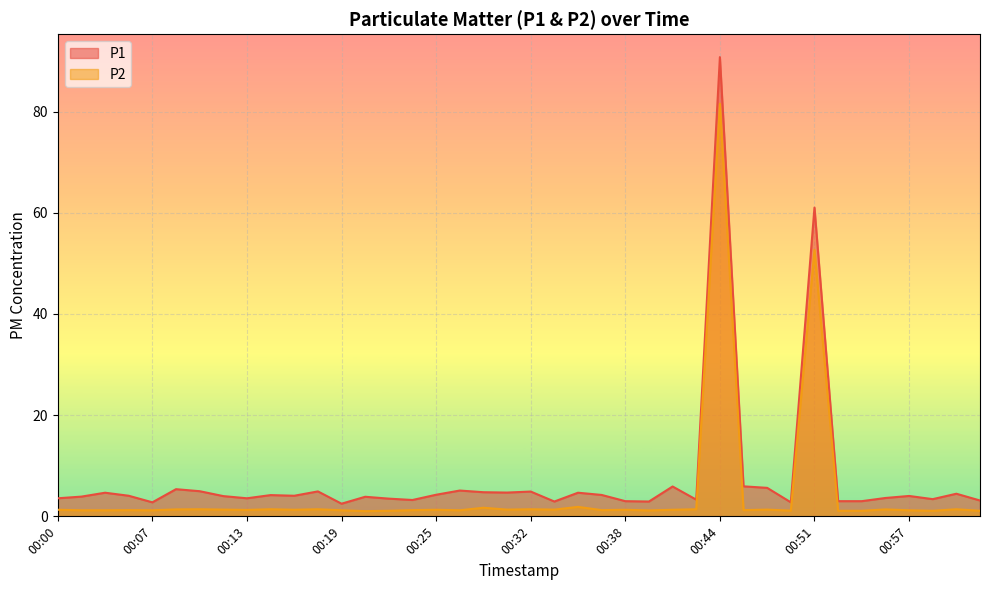

At which category is the sum across all series the highest?

00:44